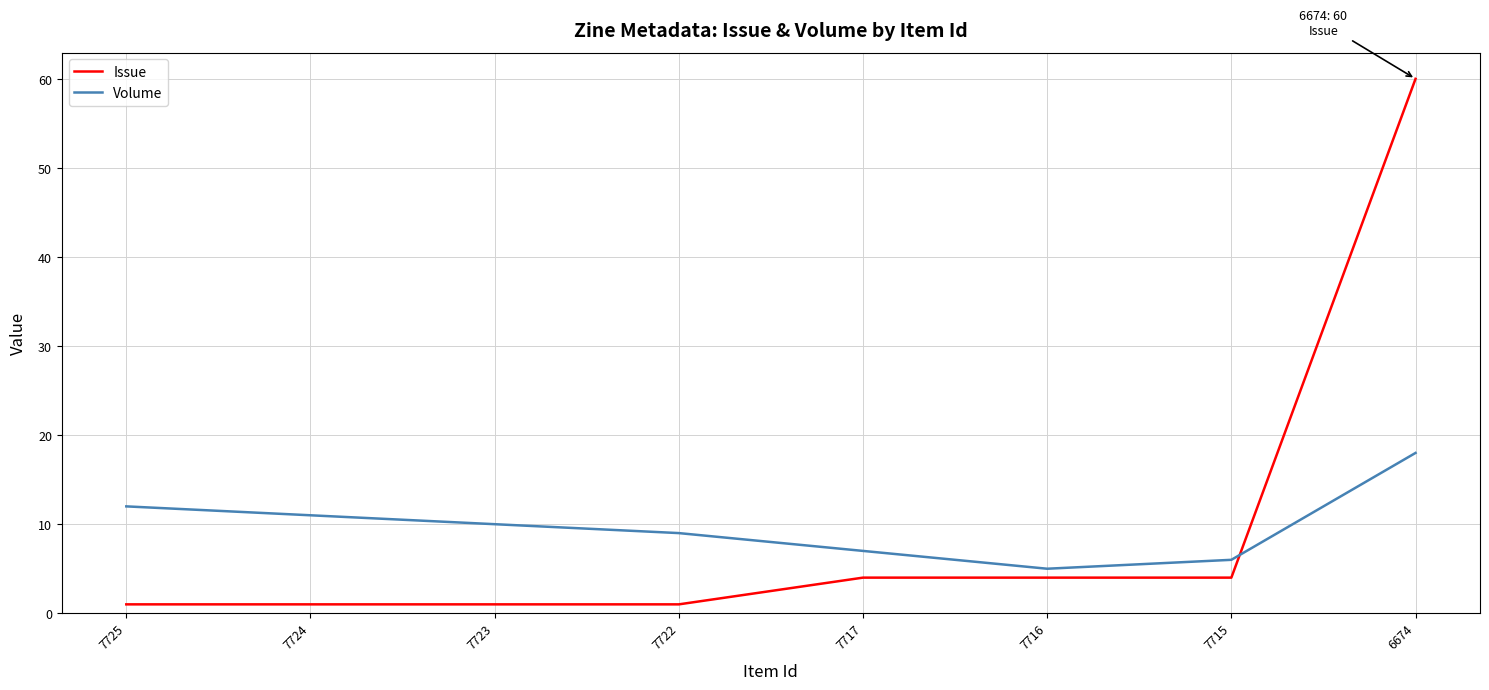

Is the value of Issue at 7723 greater than the value of Volume at 6674?

No